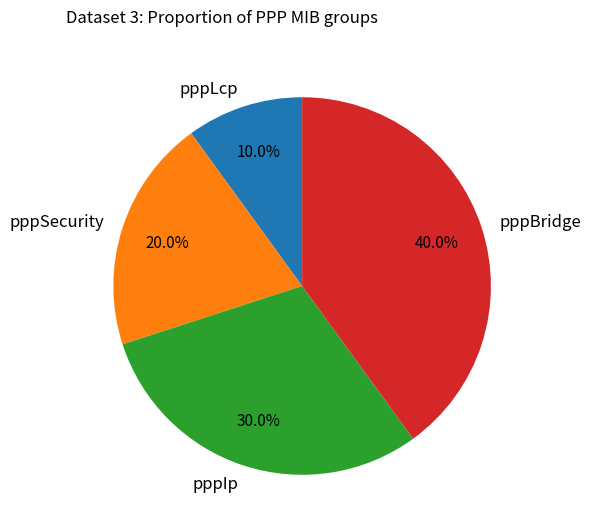

To the nearest percent, what is the combined percentage of pppLcp and pppSecurity?

30%